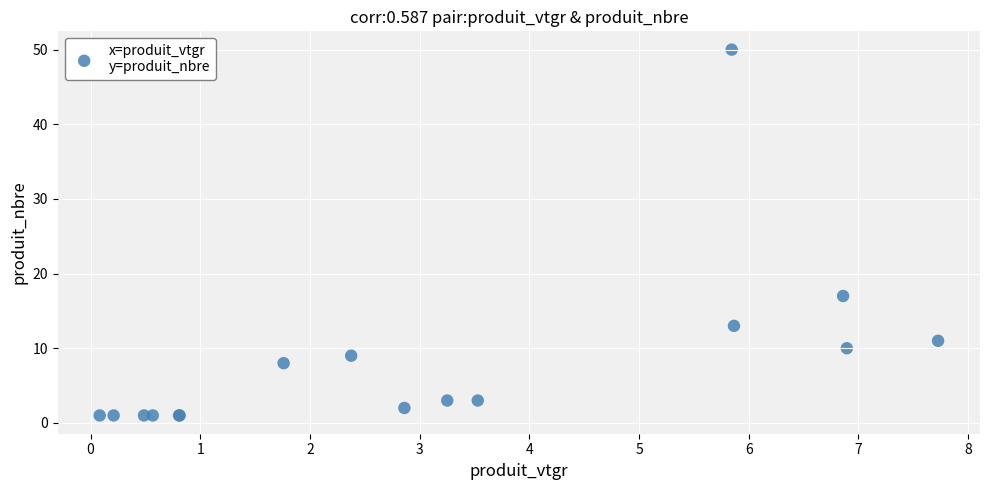

What Y value in the scatter plot is closest to 25?

17